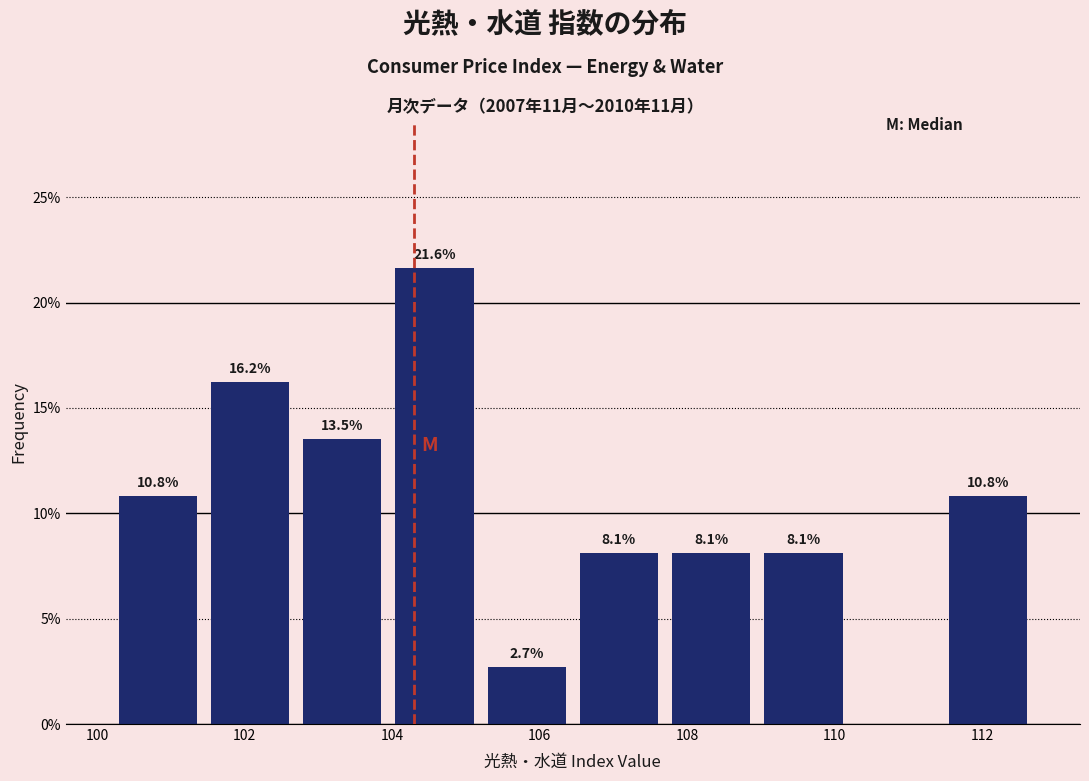

Which range on the x-axis has the tallest bar?

103.95 to 105.20